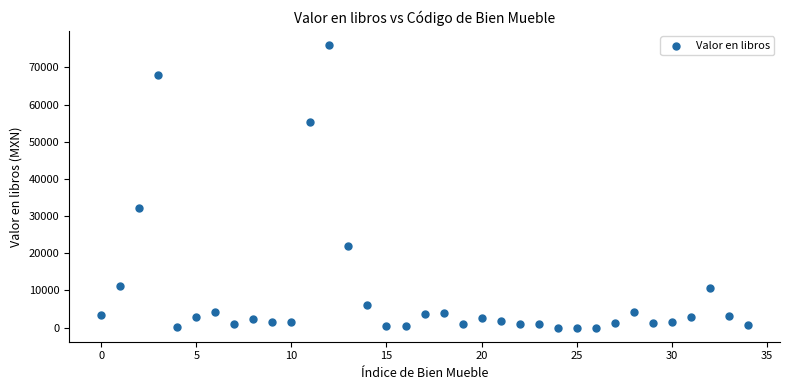

What Y value in the scatter plot is closest to 38008?

32100.0